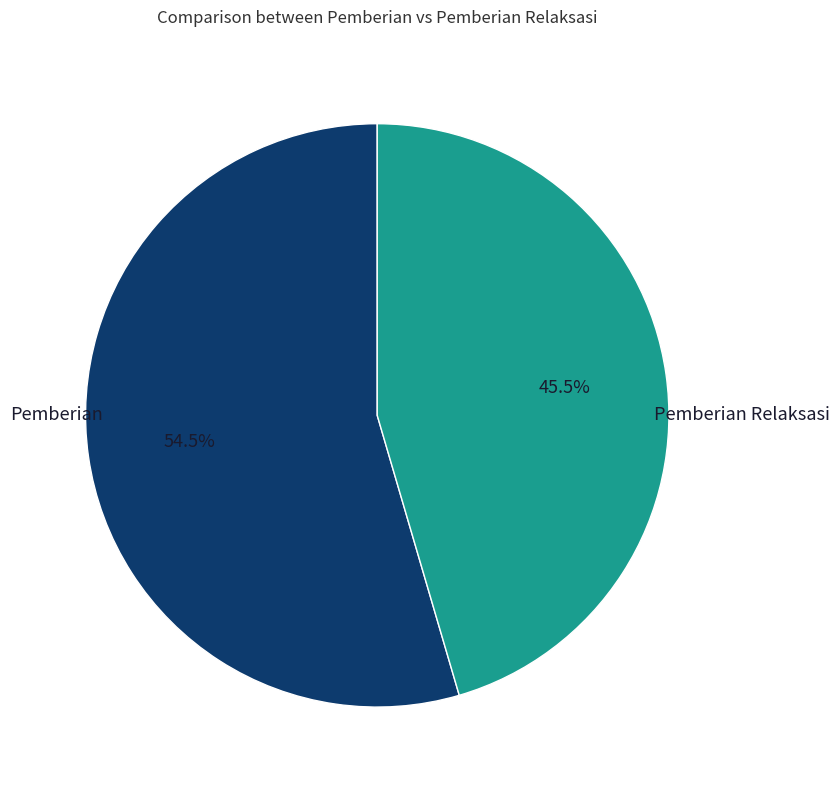

Does any single category account for the majority?

Yes